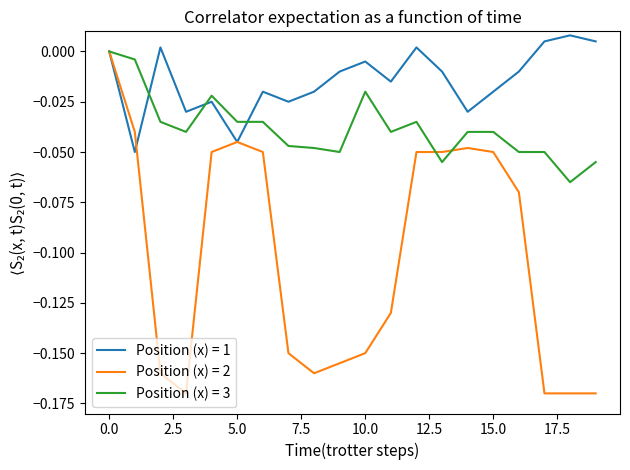

Which series has the widest spread of values?

Position (x) = 2